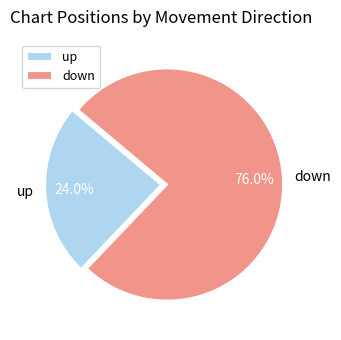

What percentage is the down slice, to the nearest percent?

76%